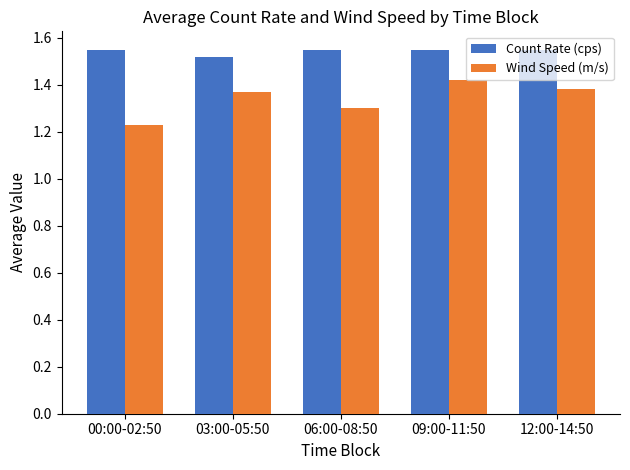

Which series changed the most between 03:00-05:50 and 06:00-08:50?

Wind Speed (m/s)